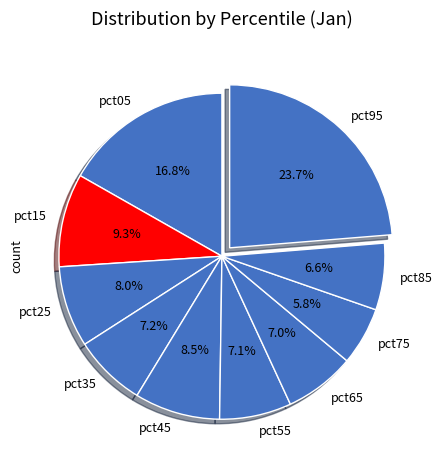

How many slices are in this pie chart?

10